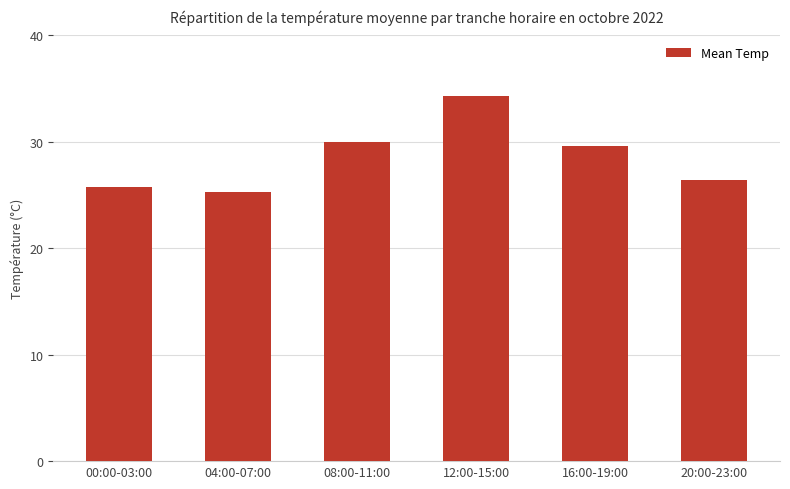

What is the label of the 4th bar from the right?

08:00-11:00